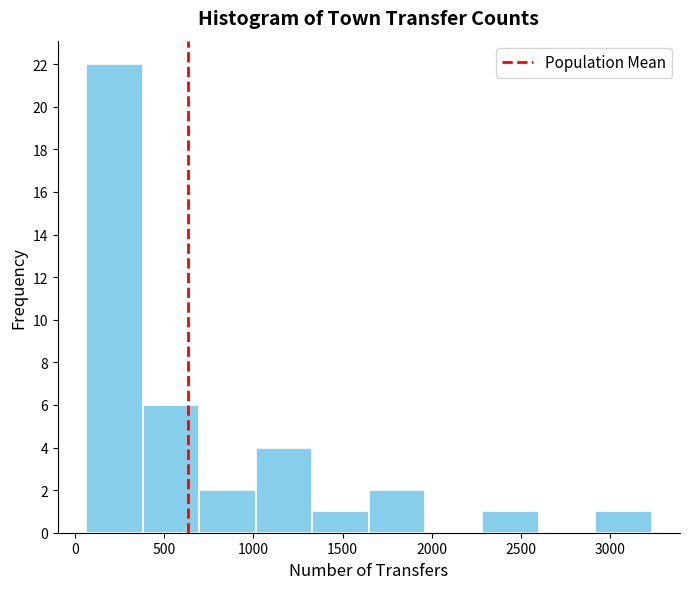

Which range on the x-axis has the tallest bar?

50 to 400